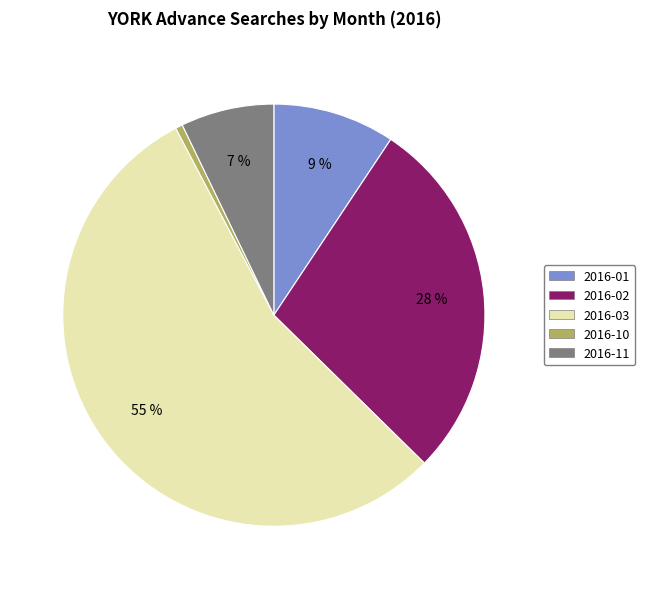

To the nearest percent, what is the difference between the largest and smallest slice percentages?

54%